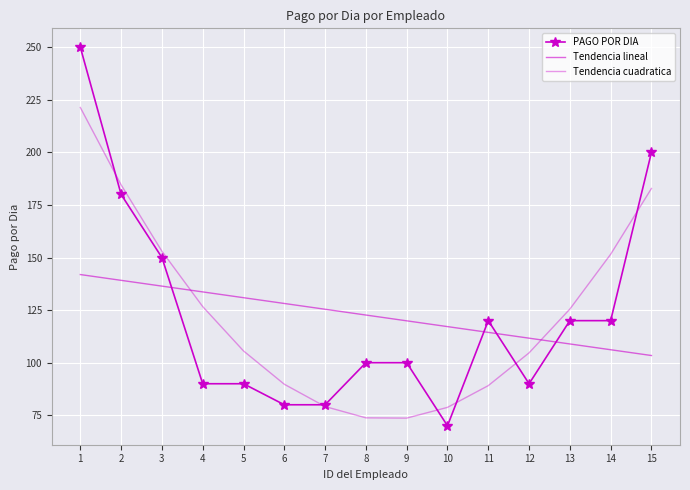

What is the sum of the Tendencia lineal values at 5 and 8?

253.6